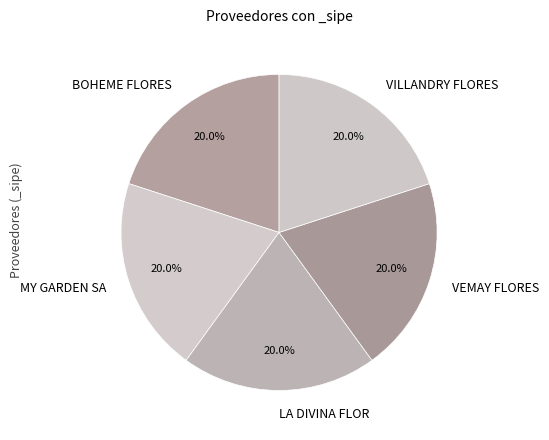

To the nearest percent, what is the combined percentage of VEMAY FLORES and BOHEME FLORES?

40%